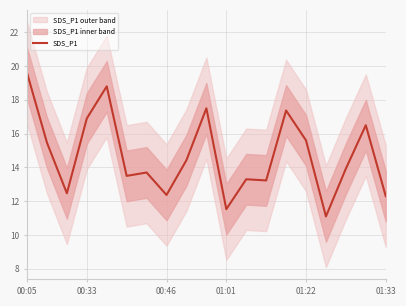

True or false: SDS_P1 has a value of 15.6 at 01:22.

True